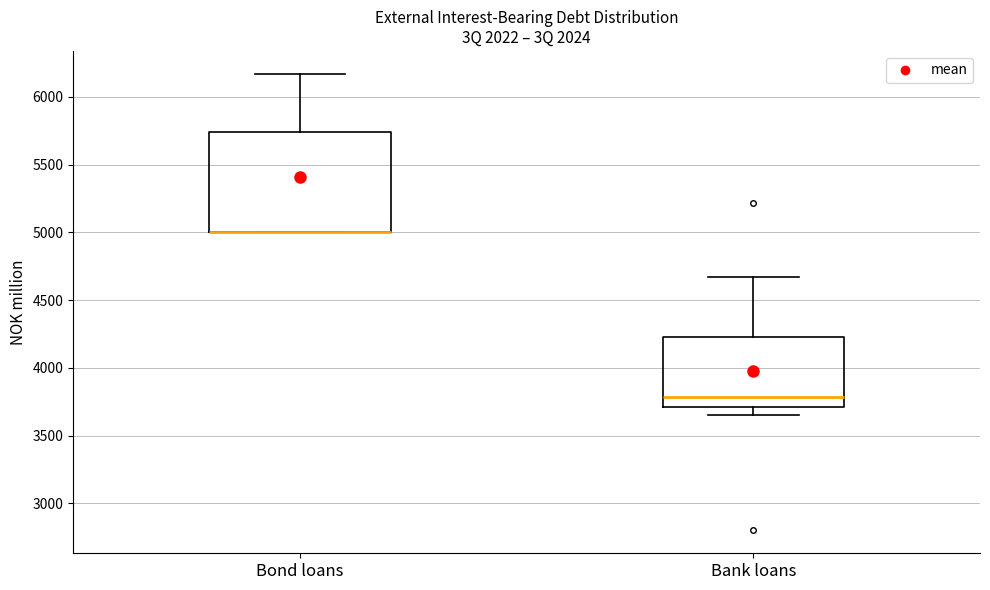

Comparing the boxes themselves (not the whiskers), which one is the tallest?

Bond loans